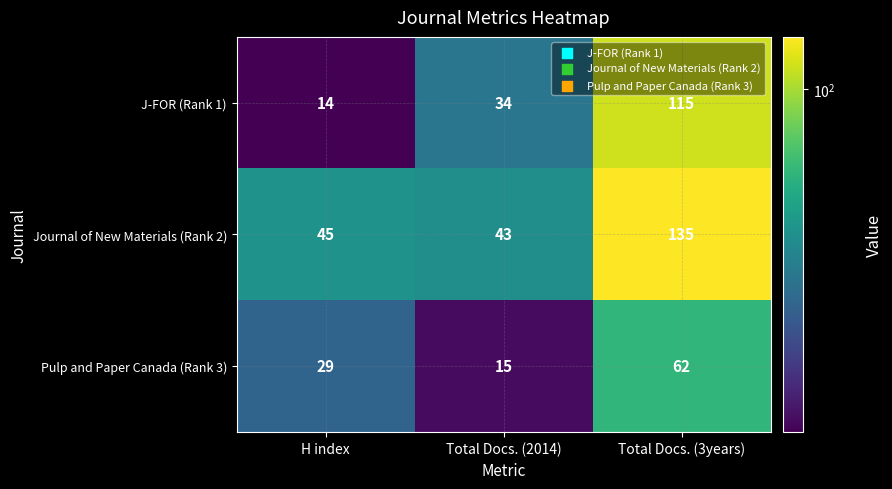

Reading right to left, transcribe all the data shown in this chart.

J-FOR (Rank 1): Total Docs. (3years)=115	Total Docs. (2014)=34	H index=14
Journal of New Materials (Rank 2): Total Docs. (3years)=135	Total Docs. (2014)=43	H index=45
Pulp and Paper Canada (Rank 3): Total Docs. (3years)=62	Total Docs. (2014)=15	H index=29